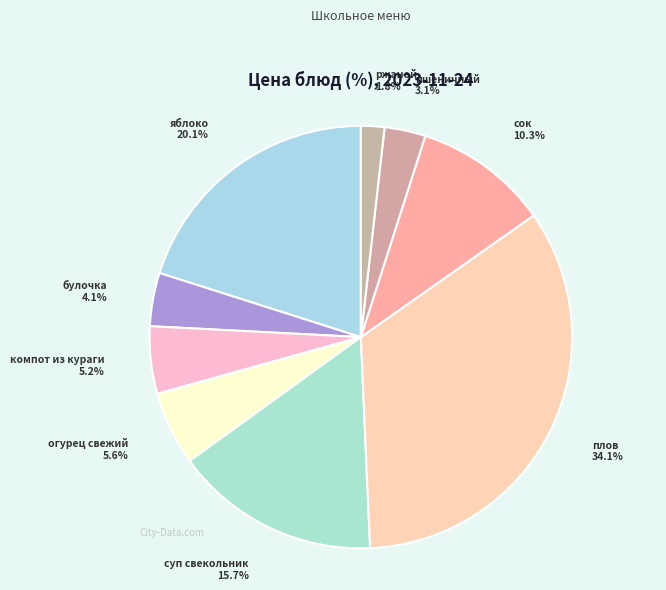

How many slices are in this pie chart?

9